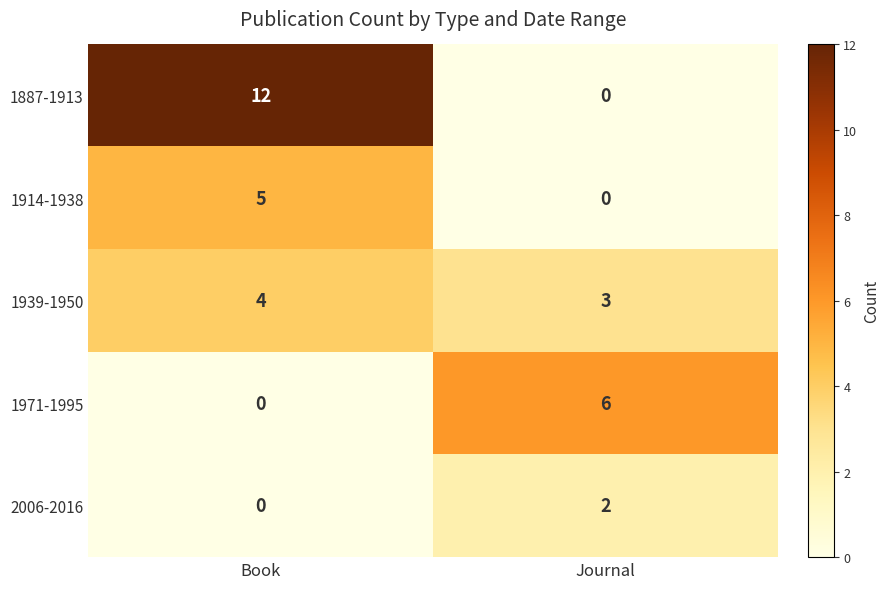

Is it true that 1914-1938 equals 0 at Journal?

True